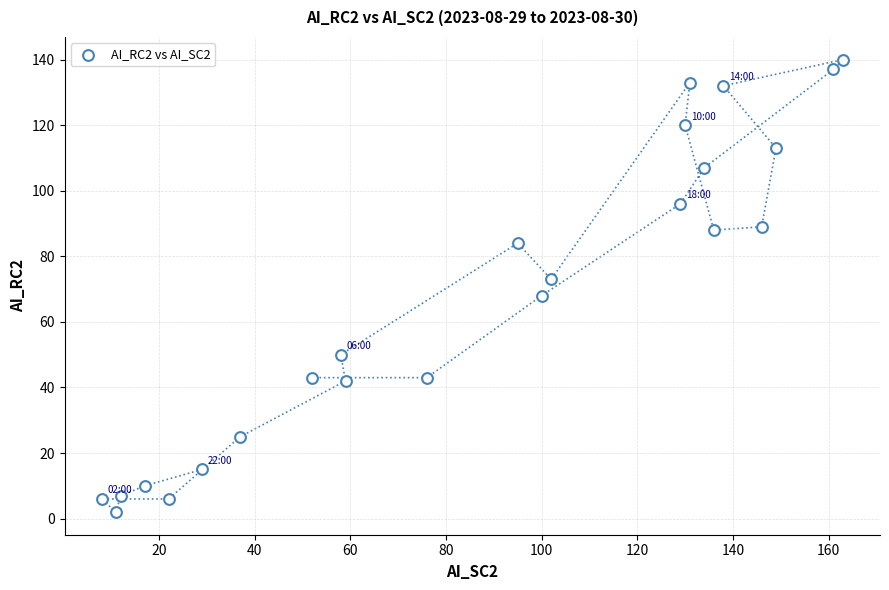

What is the range of Y values (max minus min)?

138